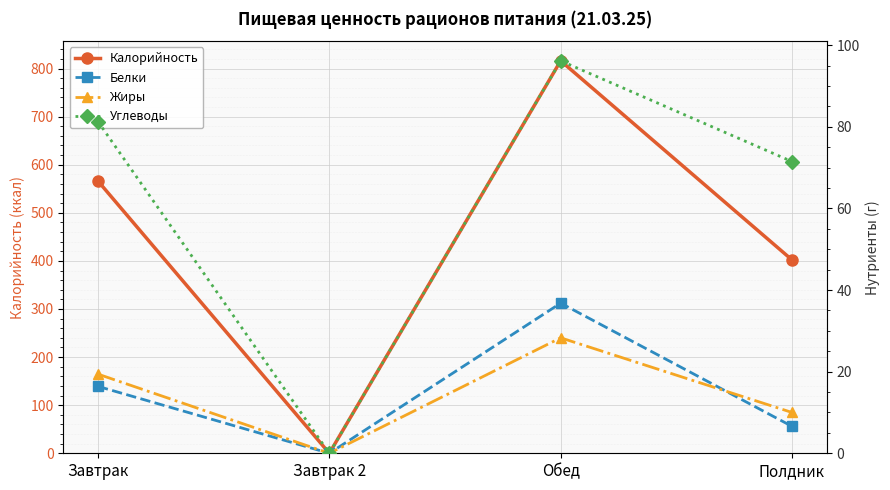

What is the maximum value shown in the chart?

816.0